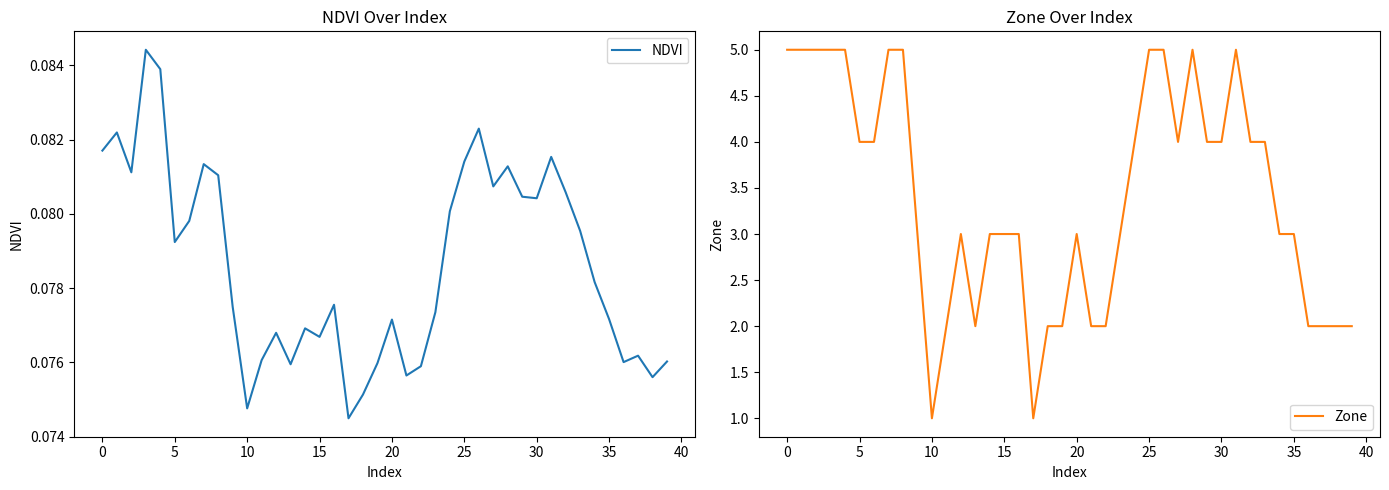

At how many categories does at least one series exceed 2?

28